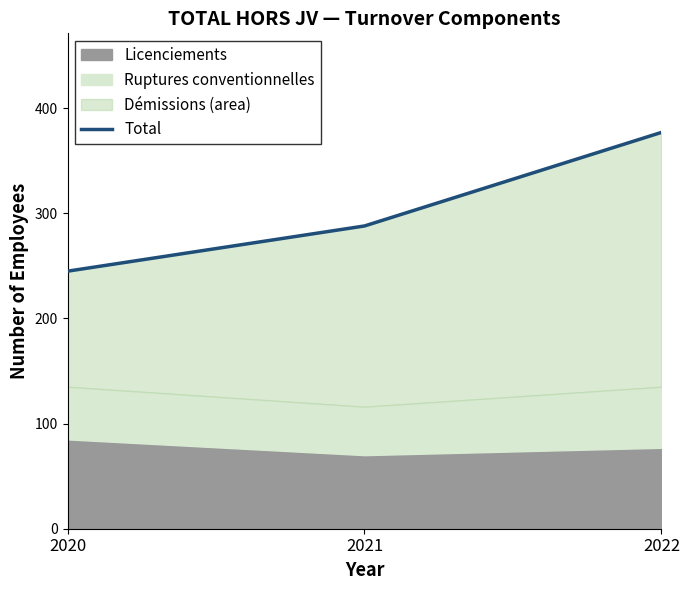

True or false: the data shows 245 at 2020.

True